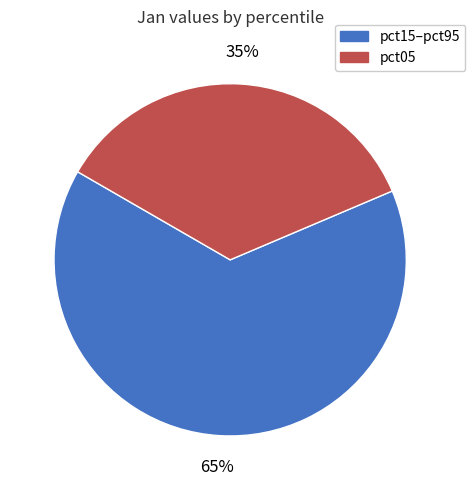

Is there a majority slice in this chart?

Yes